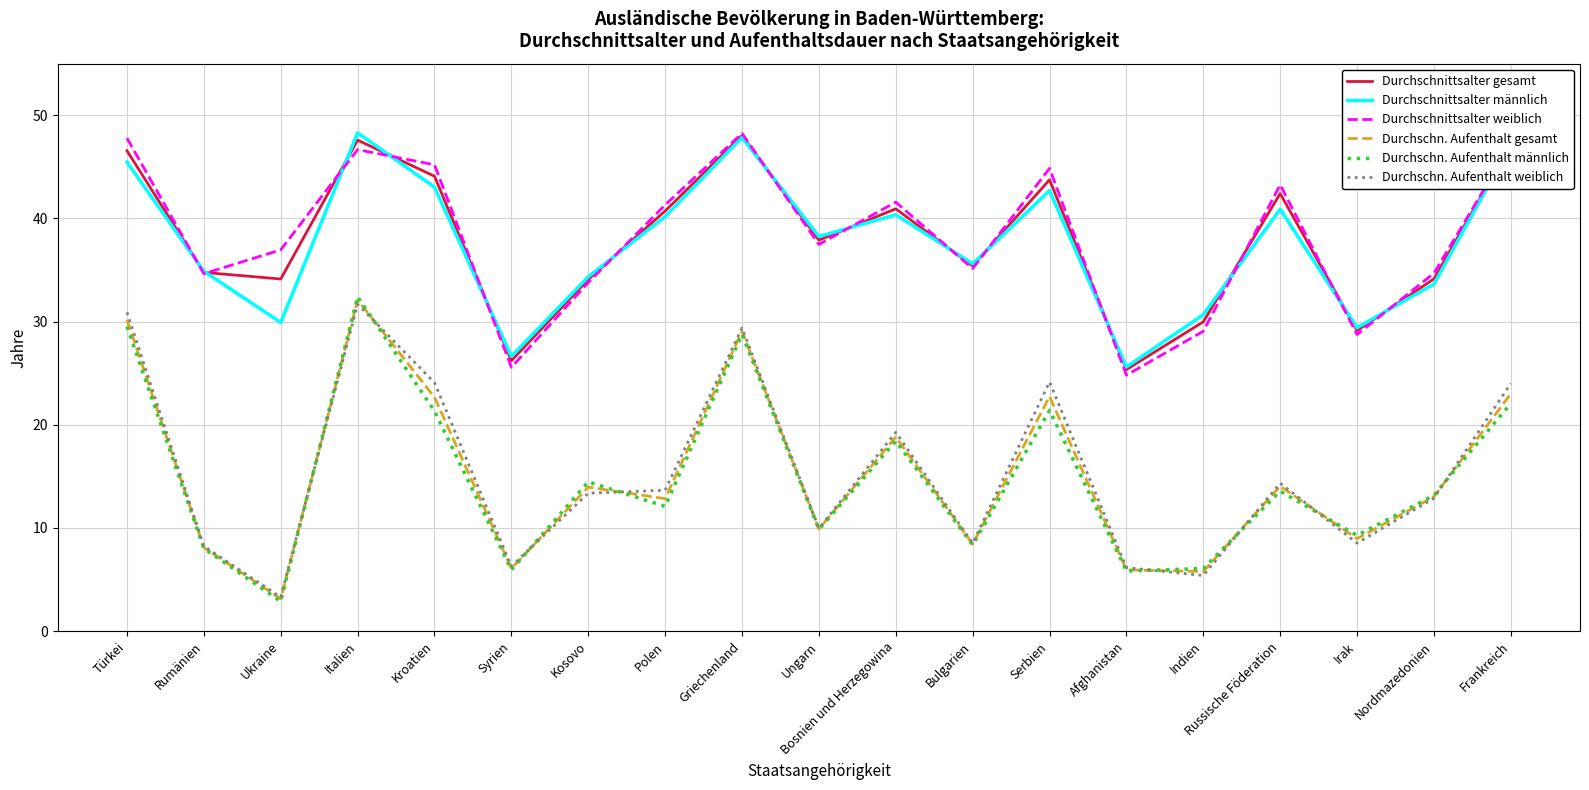

Between Nordmazedonien and Frankreich, which series saw the biggest shift?

Durchschnittsalter männlich